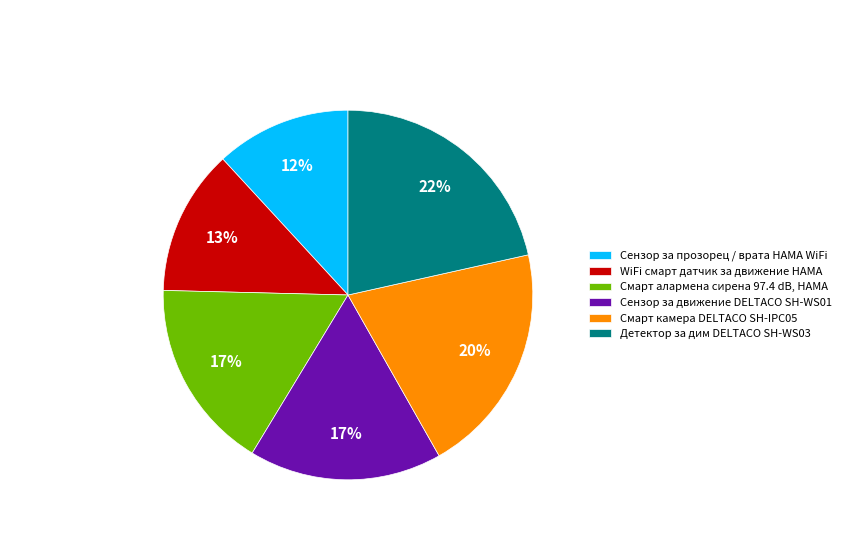

To the nearest percent, what percentage of the pie is WiFi смарт датчик за движение HAMA?

13%